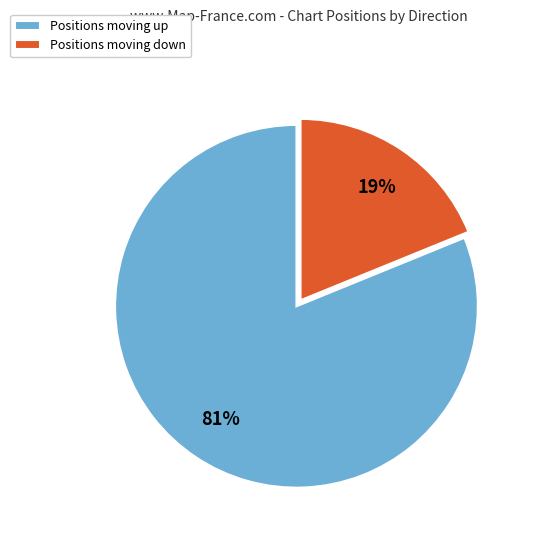

Which slice represents more than half of the pie?

Positions moving up